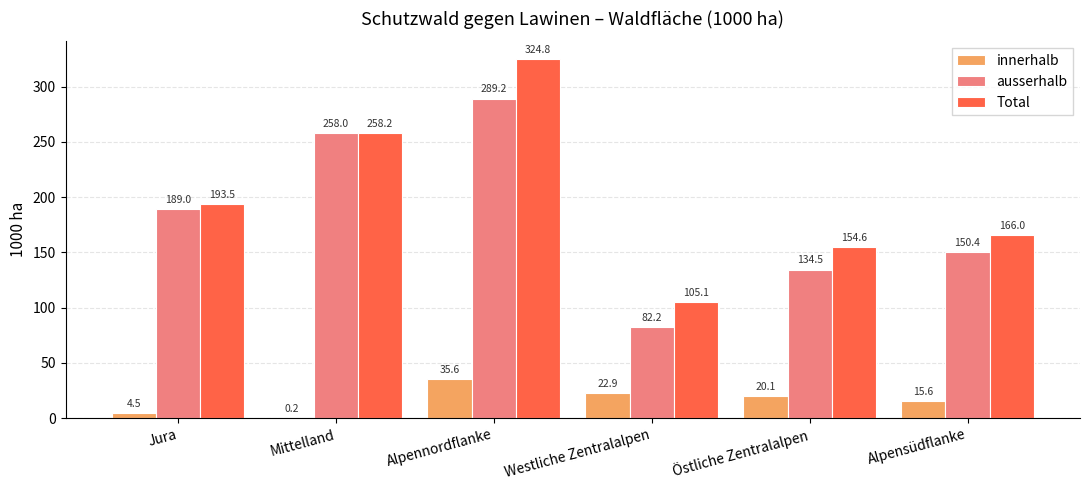

Is the value of Total at Alpensüdflanke greater than the value of innerhalb at Westliche Zentralalpen?

Yes